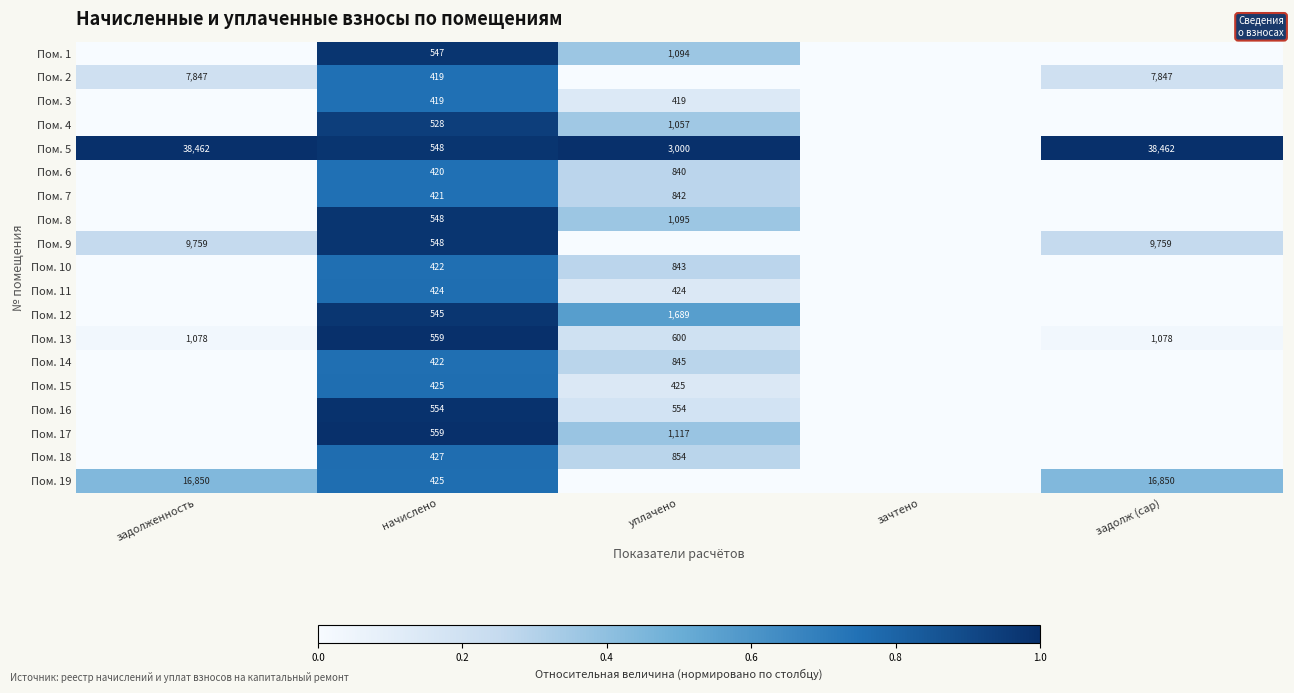

True or false: Пом. 11 has a value of 652 at начислено.

False